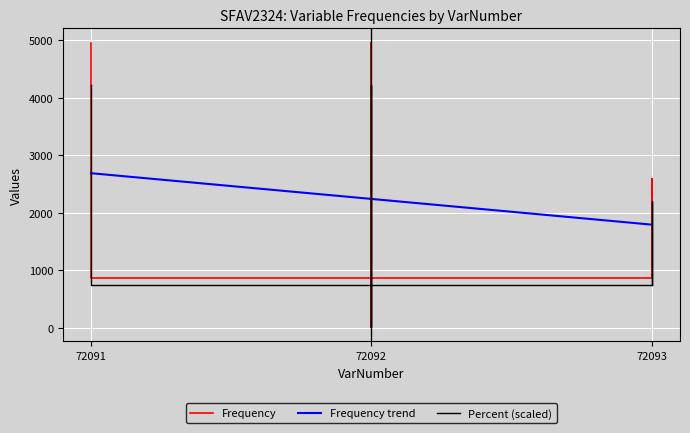

What is the value of the Frequency point at the 5th from the left?

4951.0